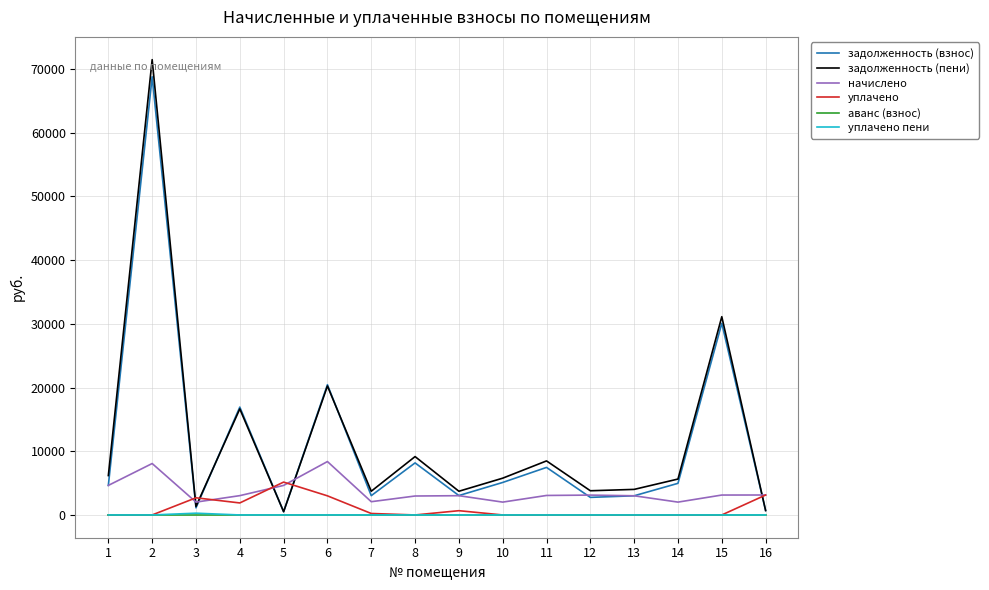

Which series changed the most between 2 and 10?

задолженность (пени)